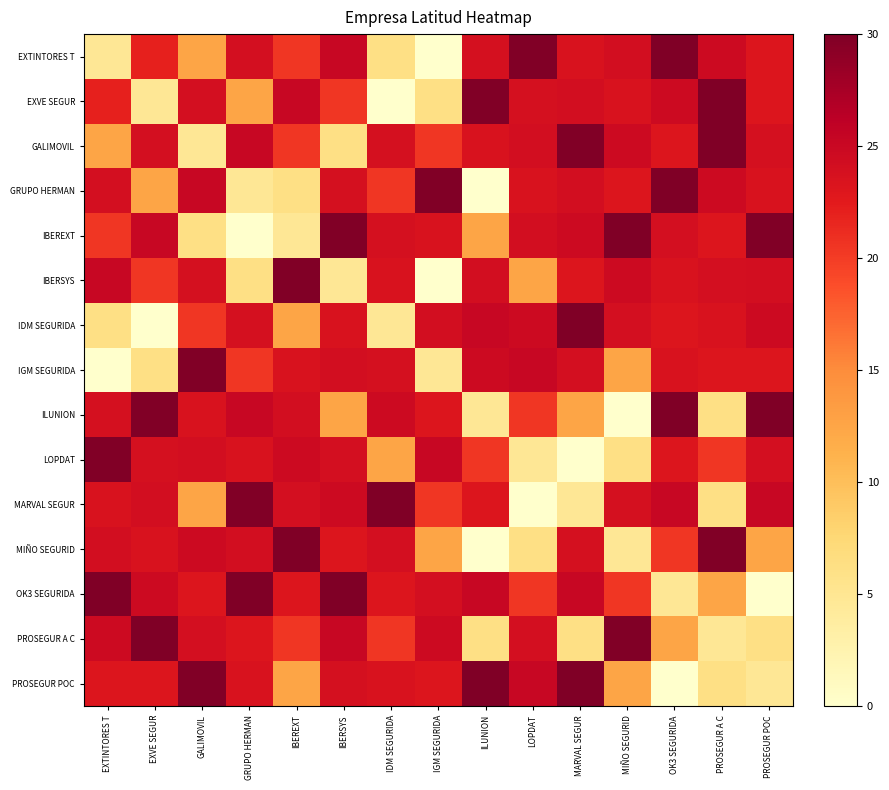

Which series has the largest range (max minus min)?

EXTINTORES T